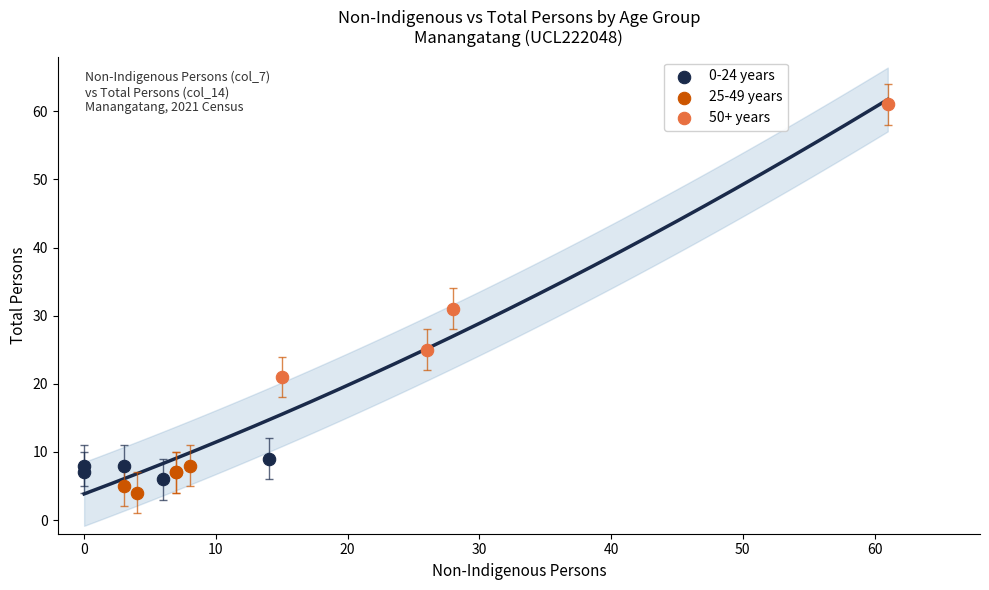

Which series reaches the maximum Y coordinate?

50+ years